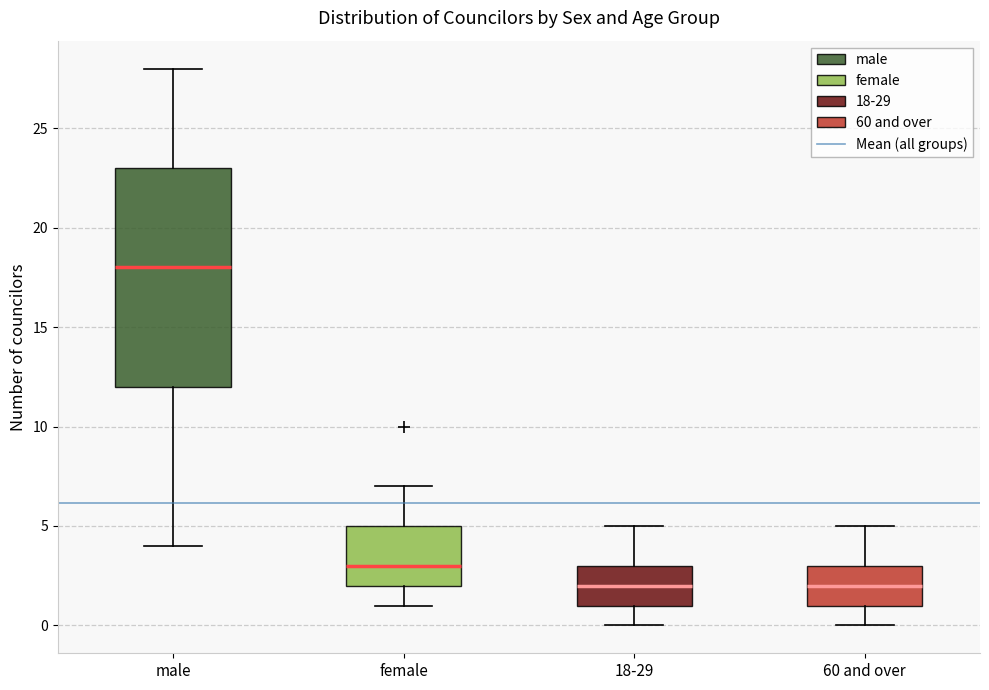

Reading left to right, read every box against the y-axis: the position of its median line, the range the box covers, and the ends of its whiskers. The values are not printed on the chart, so give them approximately, as read against the axis.

male: median 18, box 12 to 23, whiskers 4 to 28
female: median 3, box 2 to 5, whiskers 1 to 7
18-29: median 2, box 1 to 3, whiskers 0 to 5
60 and over: median 2, box 1 to 3, whiskers 0 to 5